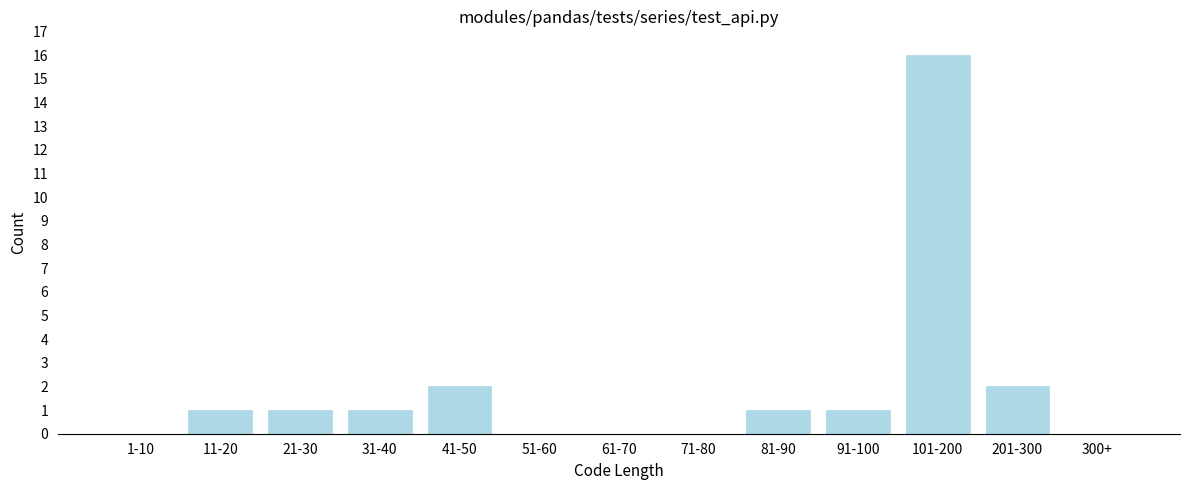

Reading left to right, list all the values displayed in this chart.

1-10=0	11-20=1	21-30=1	31-40=1	41-50=2	51-60=0	61-70=0	71-80=0	81-90=1	91-100=1	101-200=16	201-300=2	300+=0